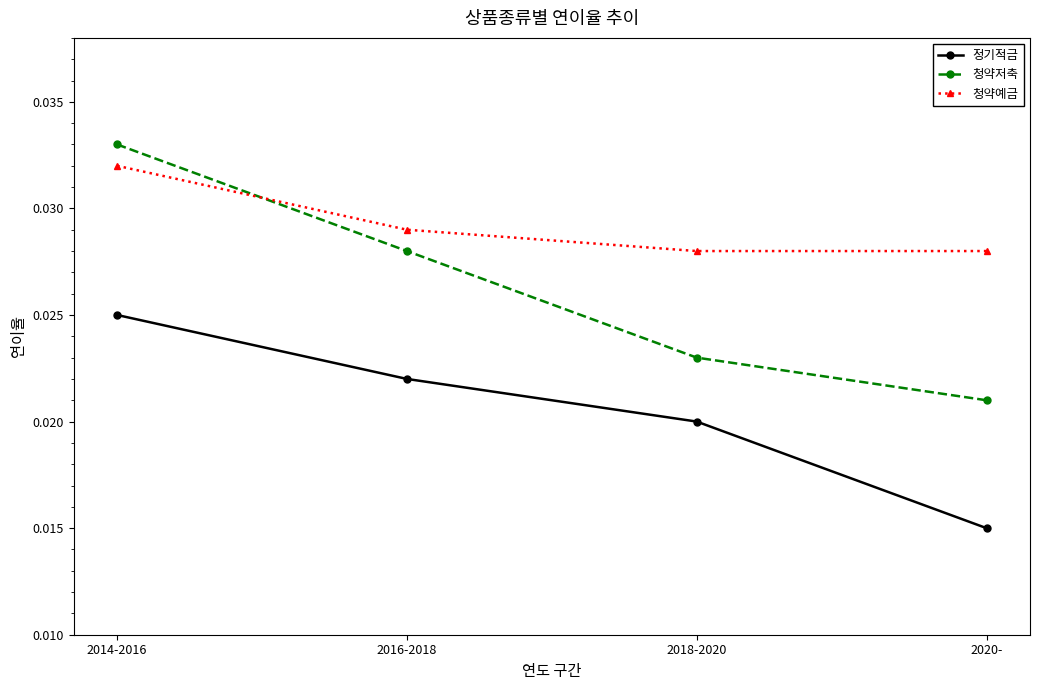

What position from the right is 2014-2016?

4